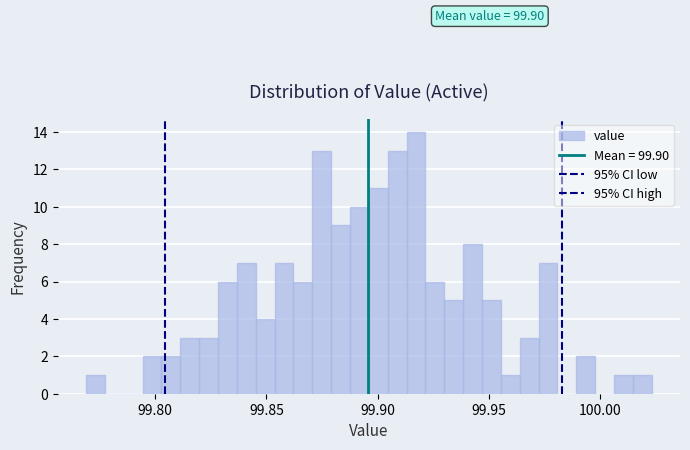

Read against the x-axis, roughly where is the centre of the tallest bar?

99.915